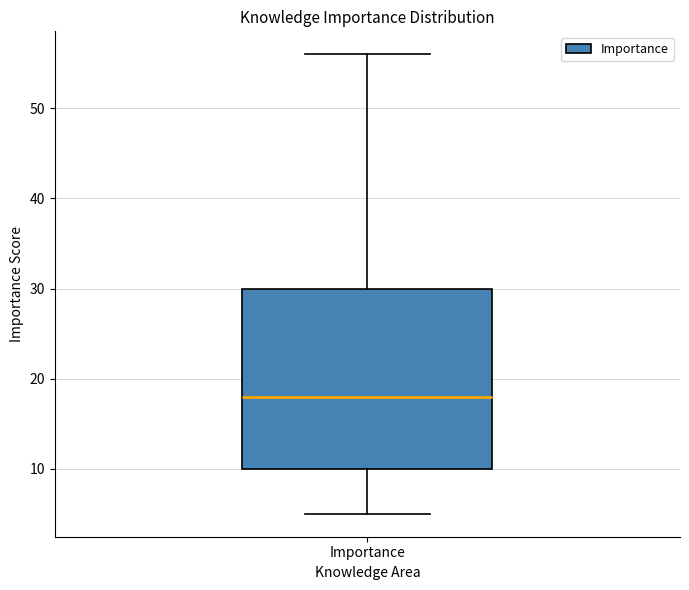

Transcribe this box plot: give where the median line is, the range the box spans, and where the two whiskers end, as read against the y-axis. The values are not printed on the chart, so give them approximately, as read against the axis.

median 18, box 10 to 30, whiskers 5 to 56